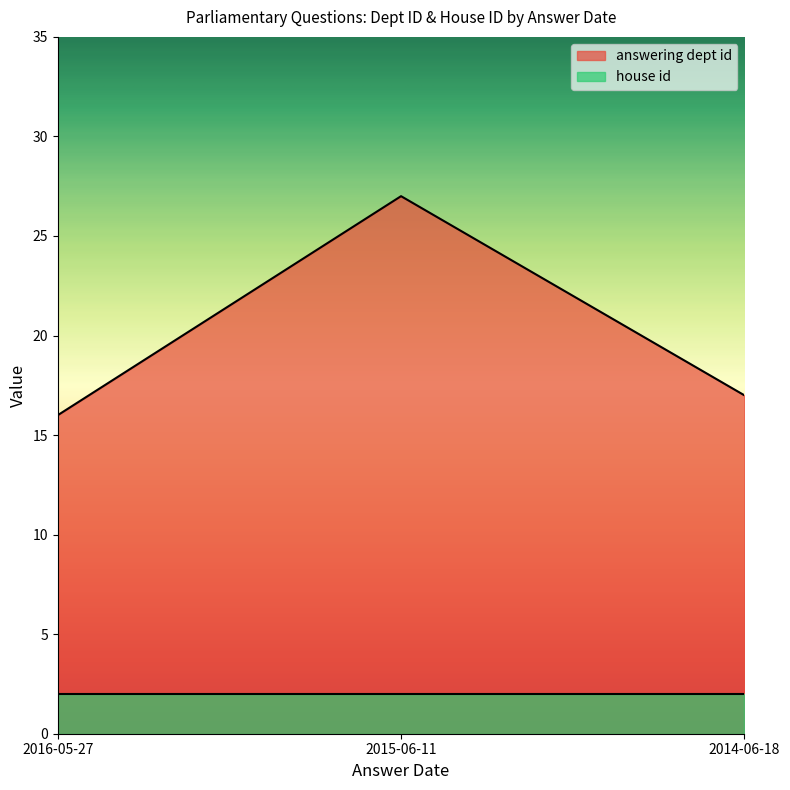

What is the maximum value shown in the chart?

27